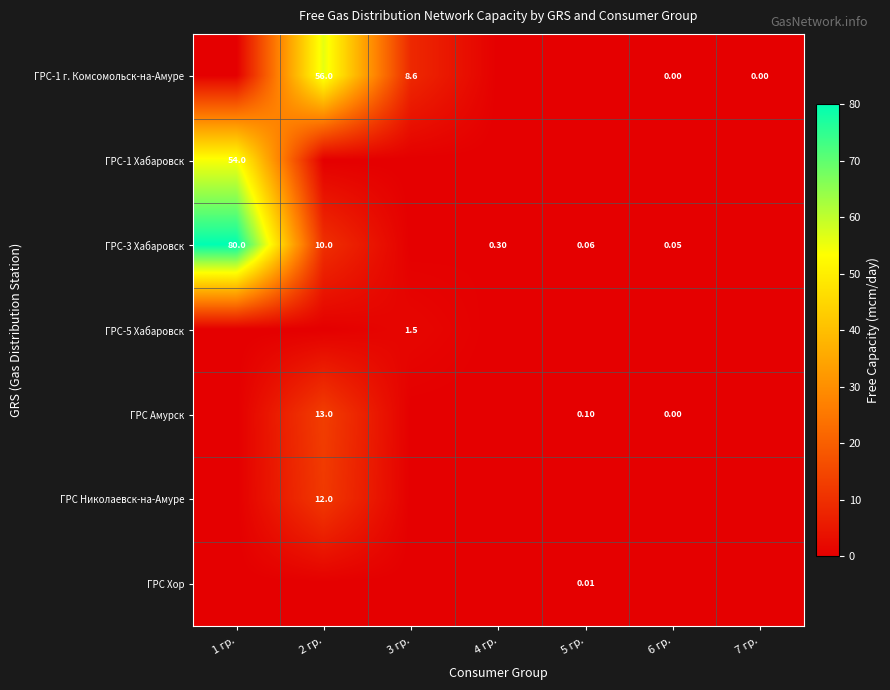

Is the value of ГРС Амурск at 6 гр. greater than the value of ГРС-1 г. Комсомольск-на-Амуре at 2 гр.?

No